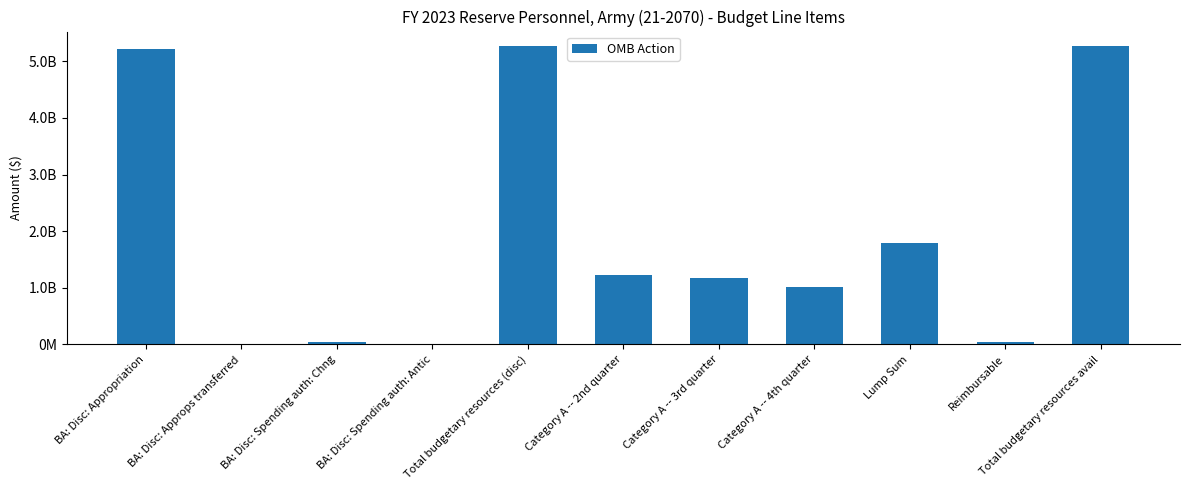

Which category has the lowest value across all series?

BA: Disc: Approps transferred